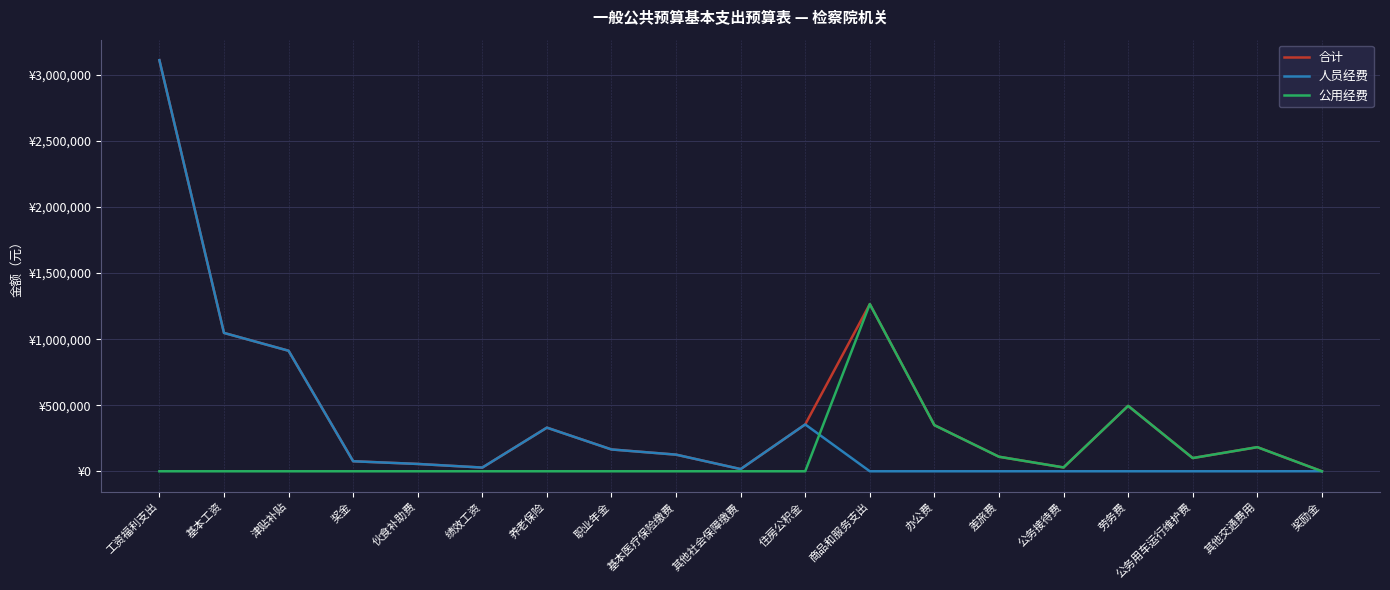

True or false: 人员经费 has more than 0 points higher than both neighbors.

True